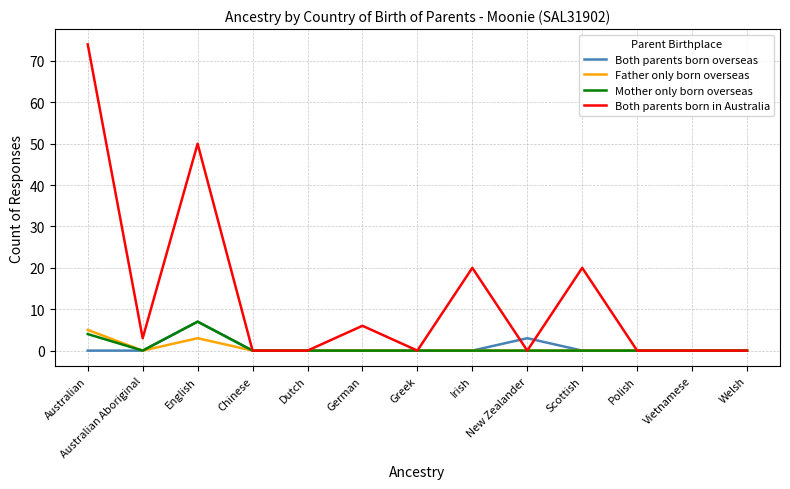

Where is the first local minimum for Both parents born in Australia?

Australian Aboriginal